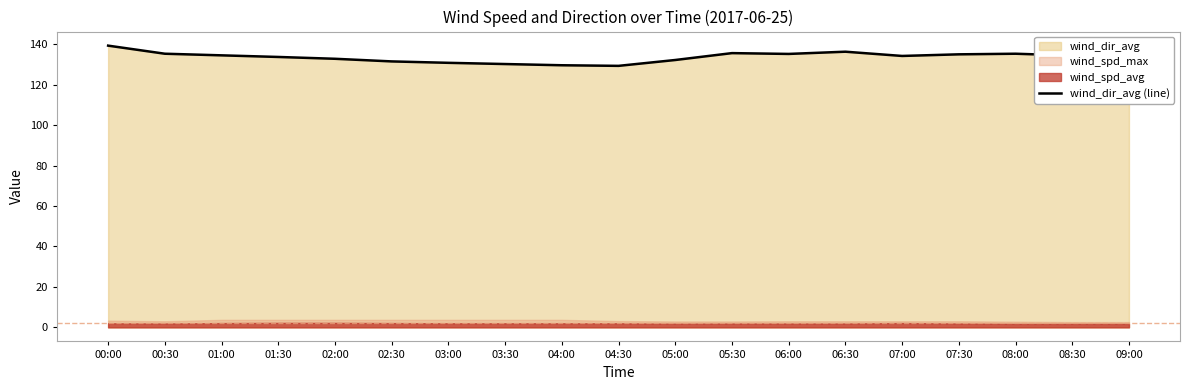

What is the approximate value at 07:00?

134.2